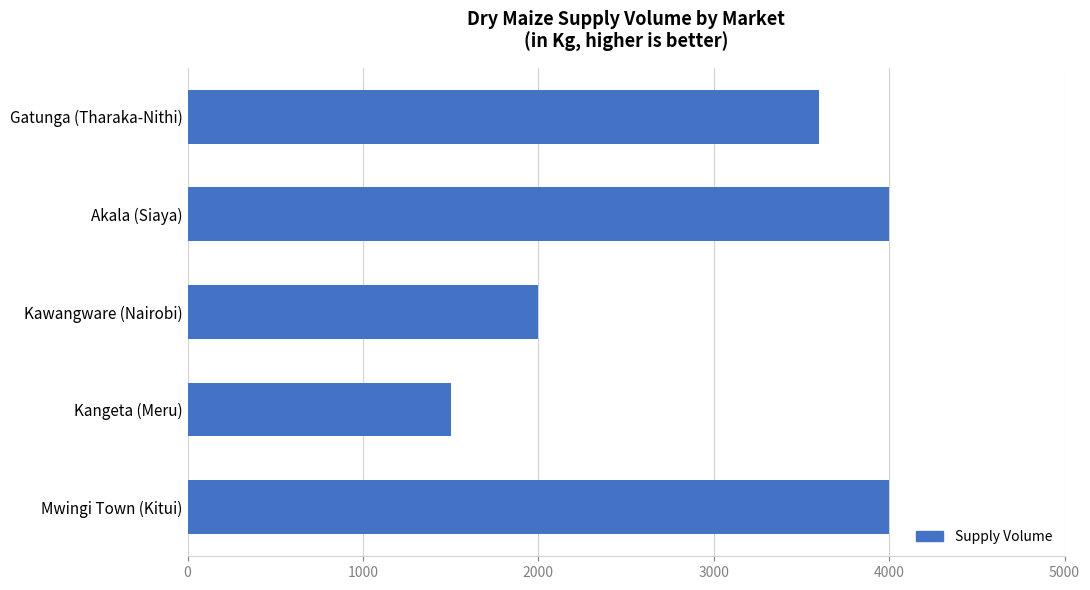

What is the difference between the values at Kangeta (Meru) and Akala (Siaya)?

2500